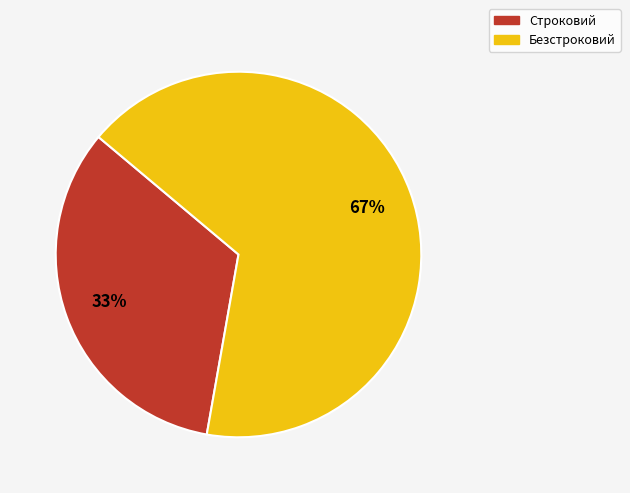

Which slice is the smallest?

Строковий